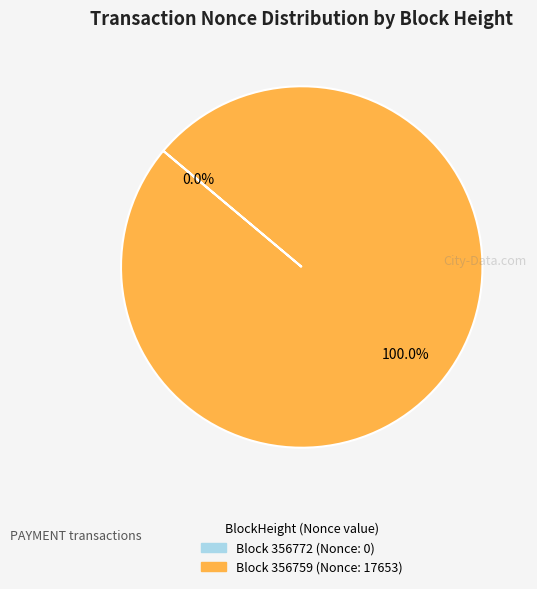

The 356772 slice represents 8% of the pie. True or false?

False